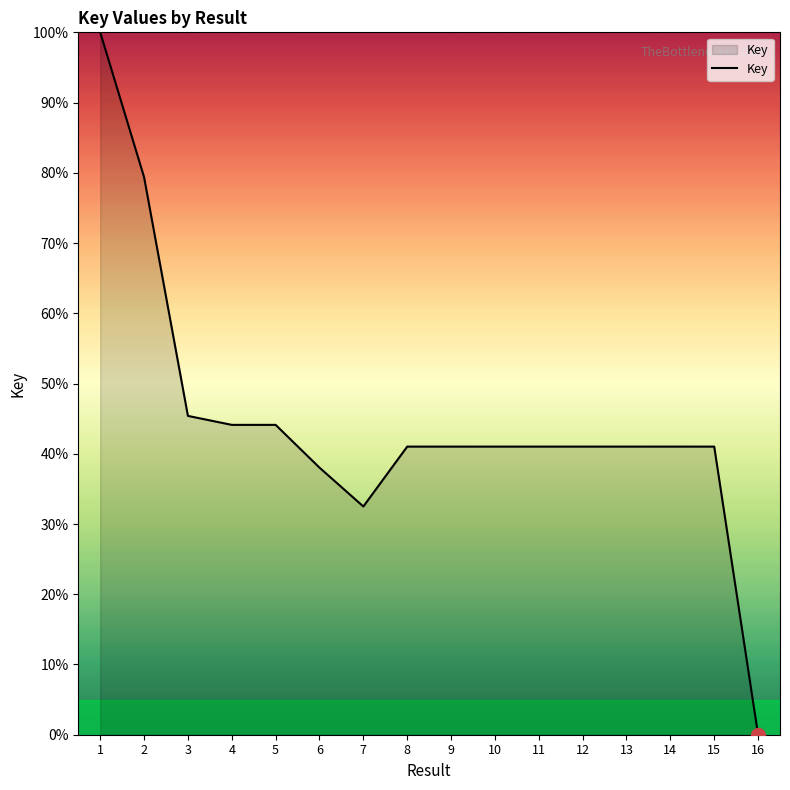

The value at 9 is 27.6. True or false?

False